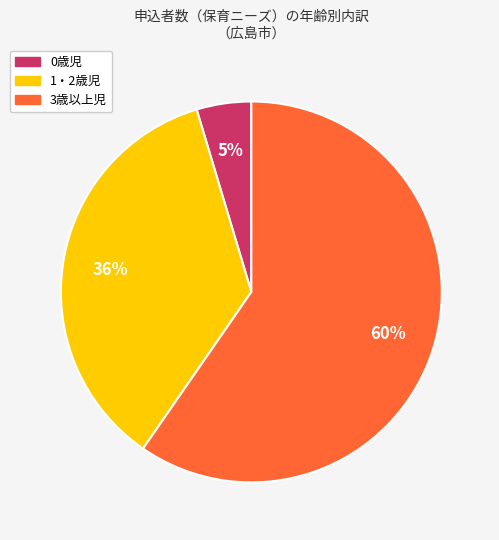

How many segments does this pie chart have?

3